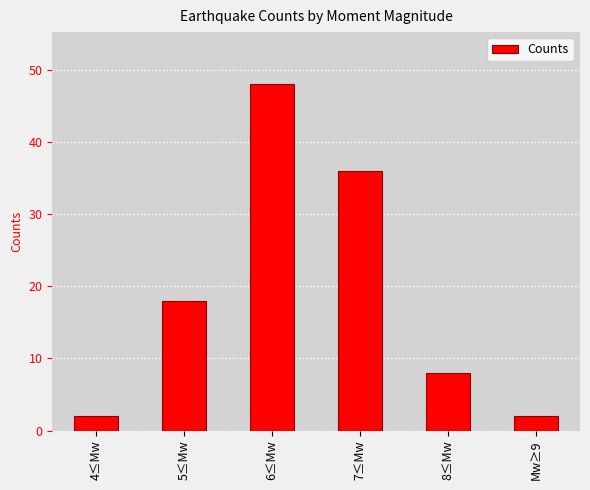

What is the value of the 4th bar from the left?

36